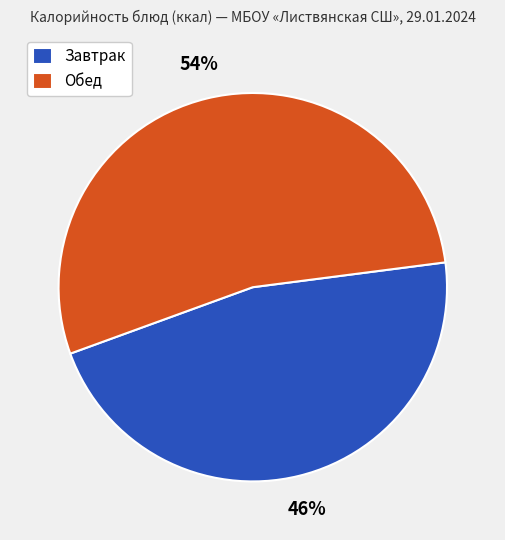

Rank the categories by value from highest to lowest.

Обед, Завтрак